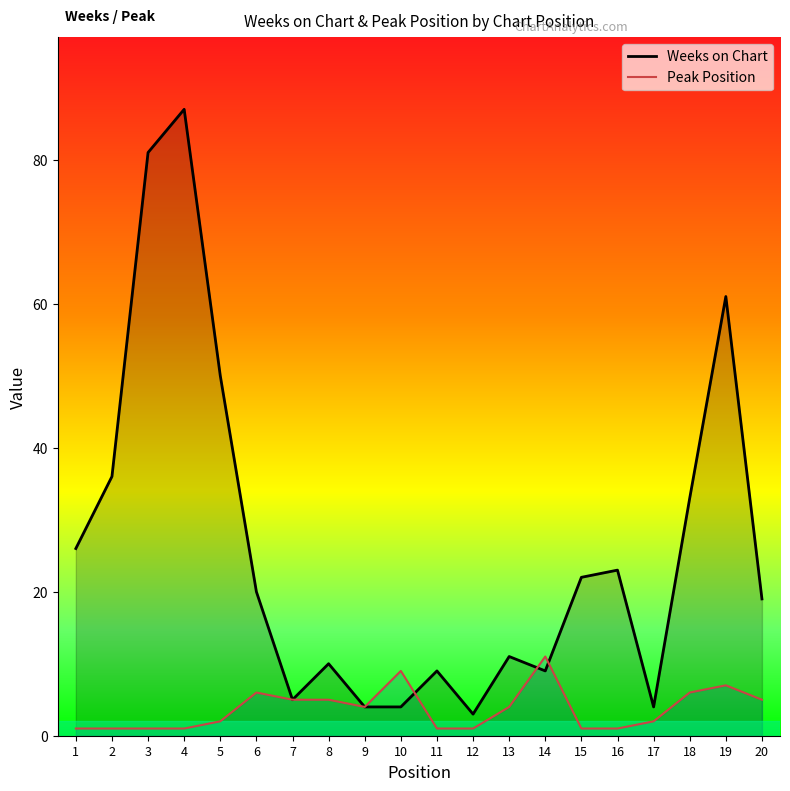

What are all the series names shown in the legend?

Weeks on Chart, Peak Position